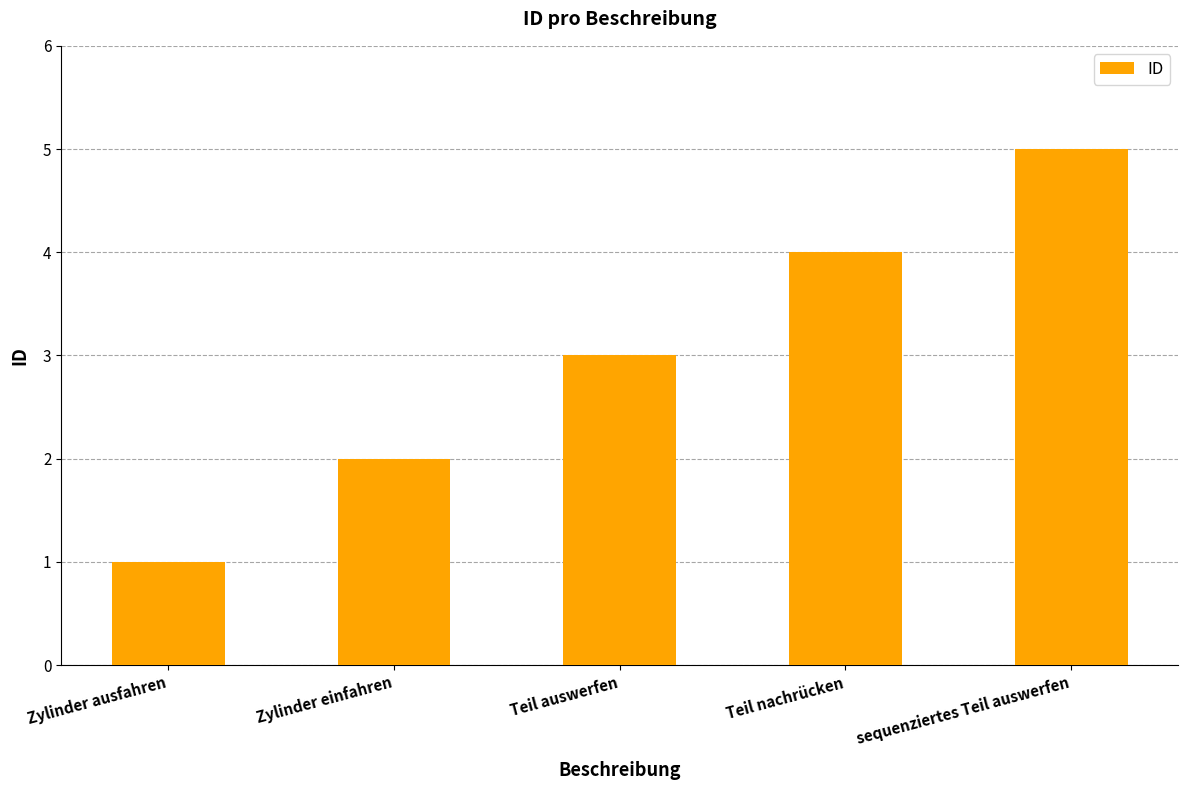

Reading left to right, transcribe all the data shown in this chart.

Zylinder ausfahren=1	Zylinder einfahren=2	Teil auswerfen=3	Teil nachrücken=4	sequenziertes Teil auswerfen=5